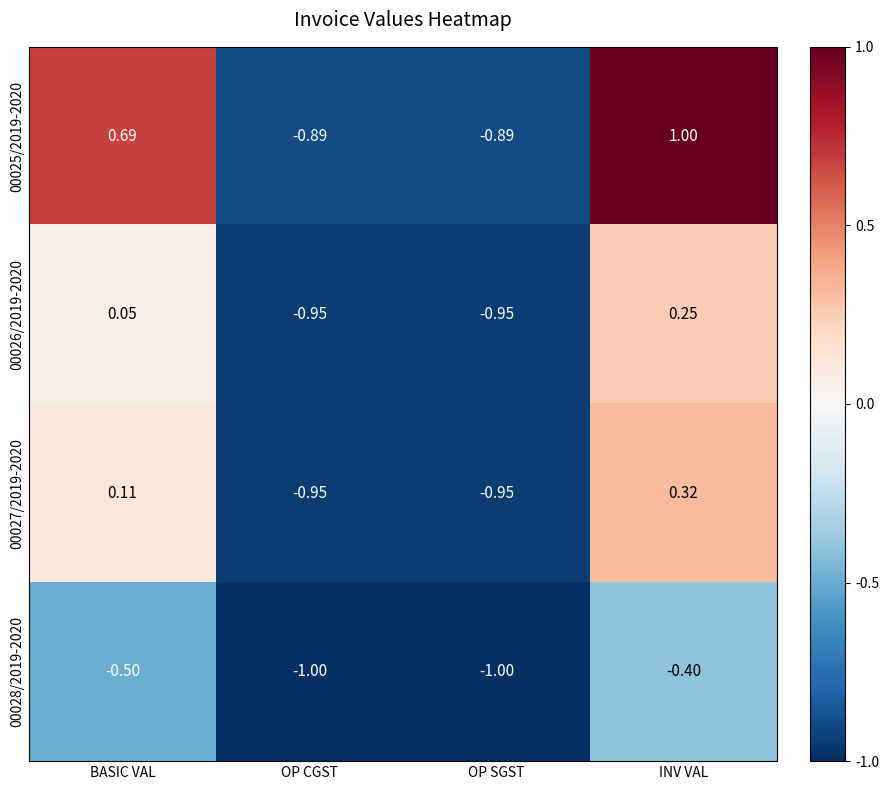

Which series has the largest total across all categories?

00025/2019-2020